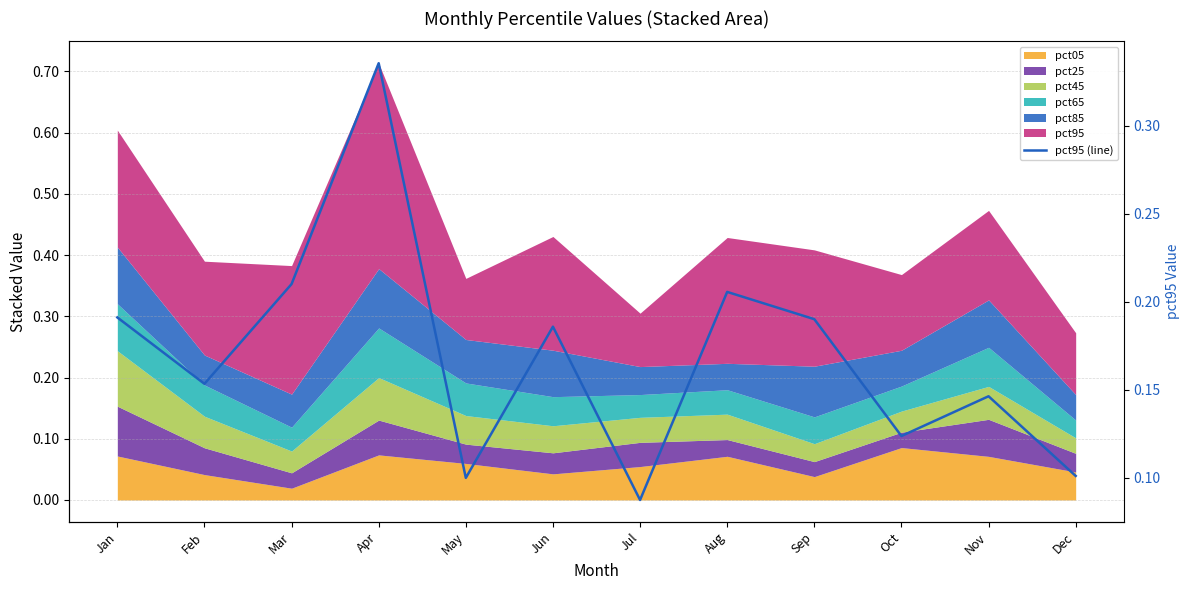

Is it true that the value at Apr is 0.2?

False